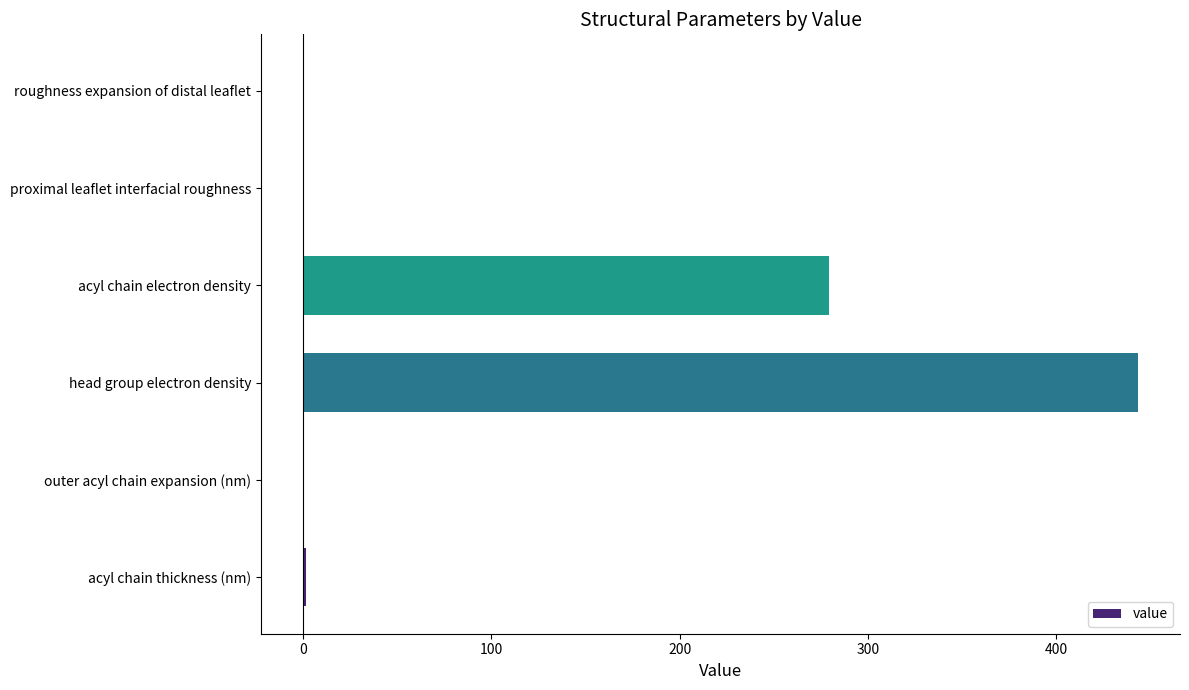

What is the sum of all values?

725.0